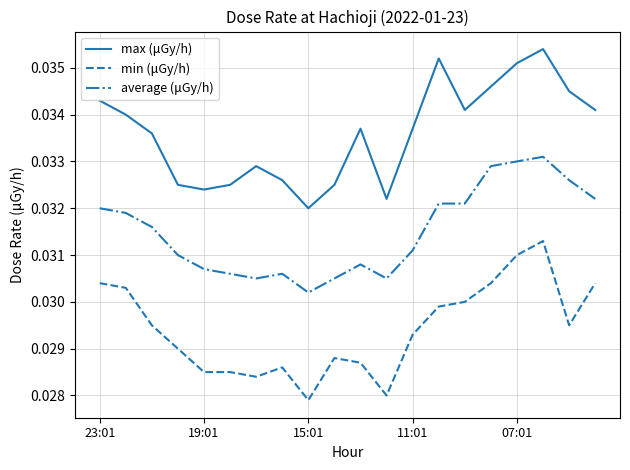

True or false: min (μGy/h) and average (μGy/h) cross at least once.

False